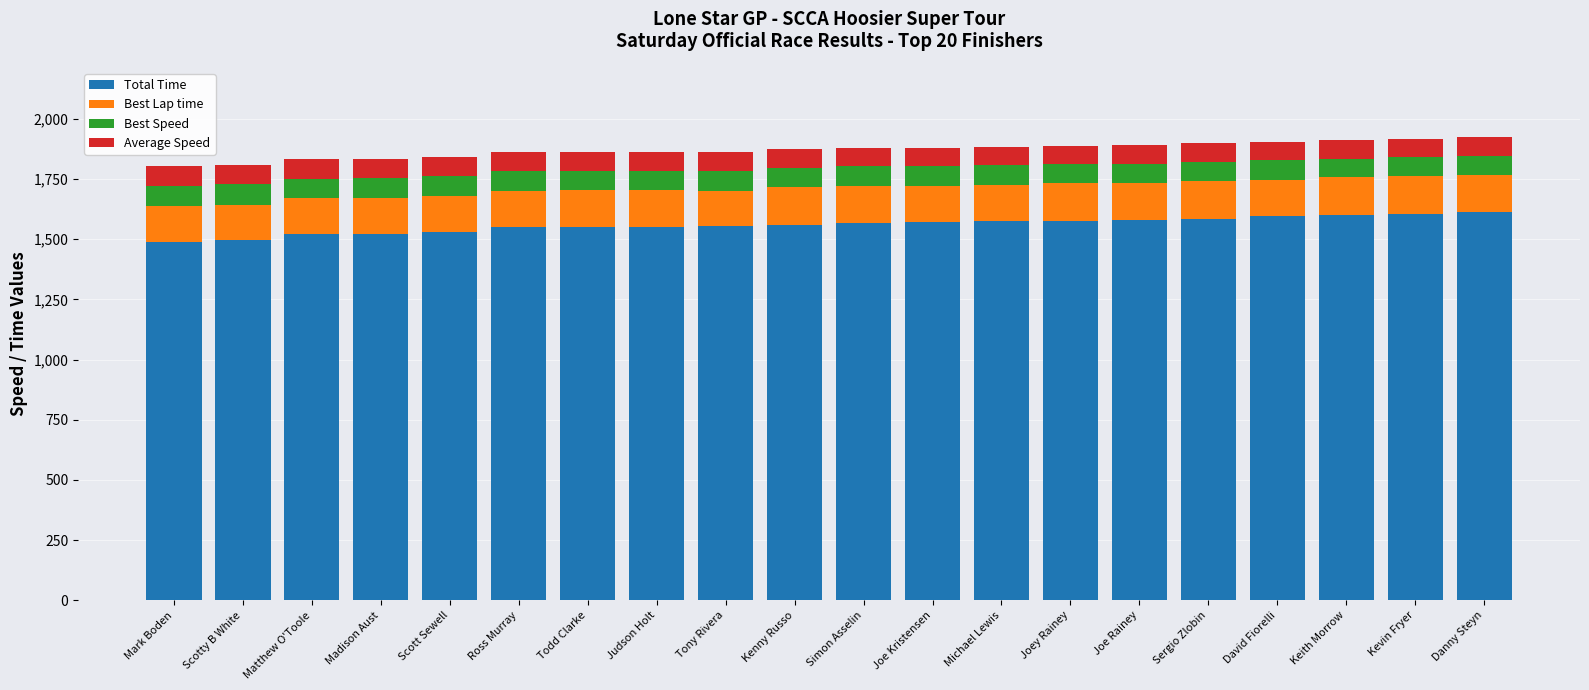

The Total Time series shows 2412.8 at Matthew O'Toole. True or false?

False